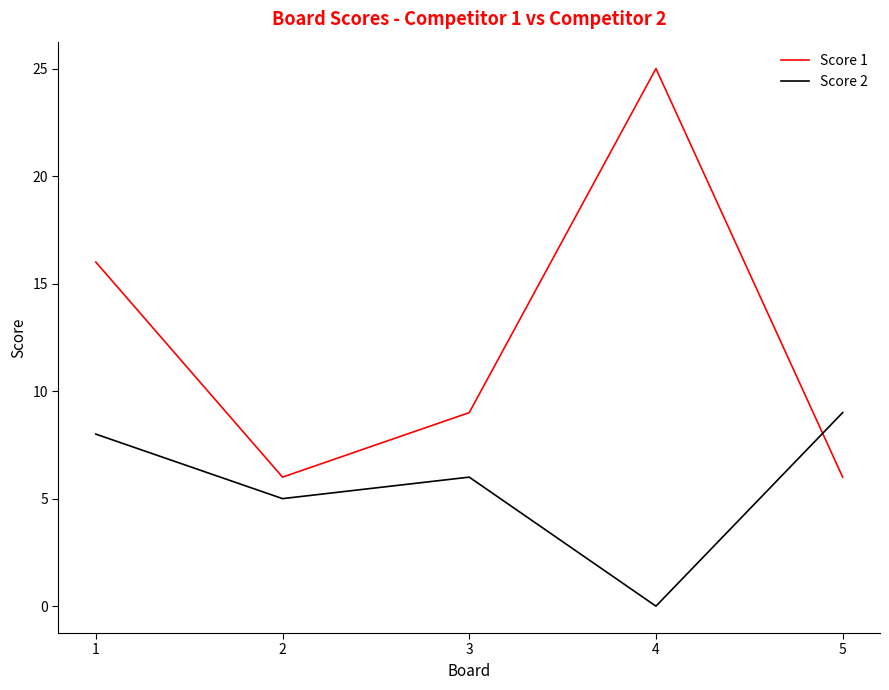

How many intersections are there between Score 1 and Score 2?

1